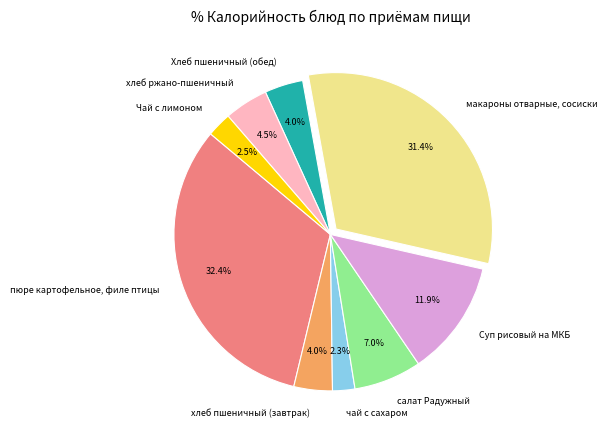

How many slices are in this pie chart?

9